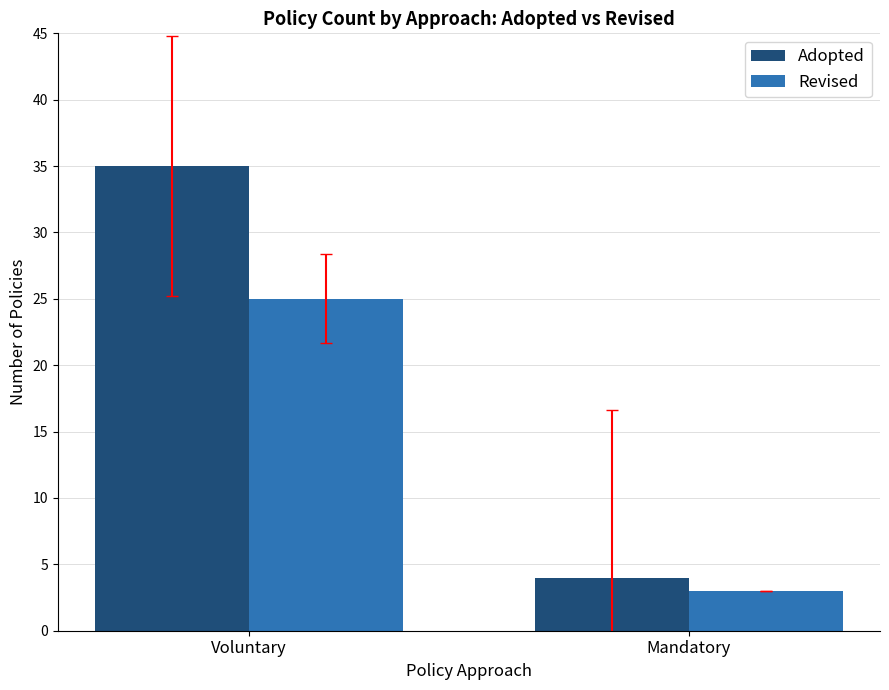

What are all the series names shown in the legend?

Adopted, Revised